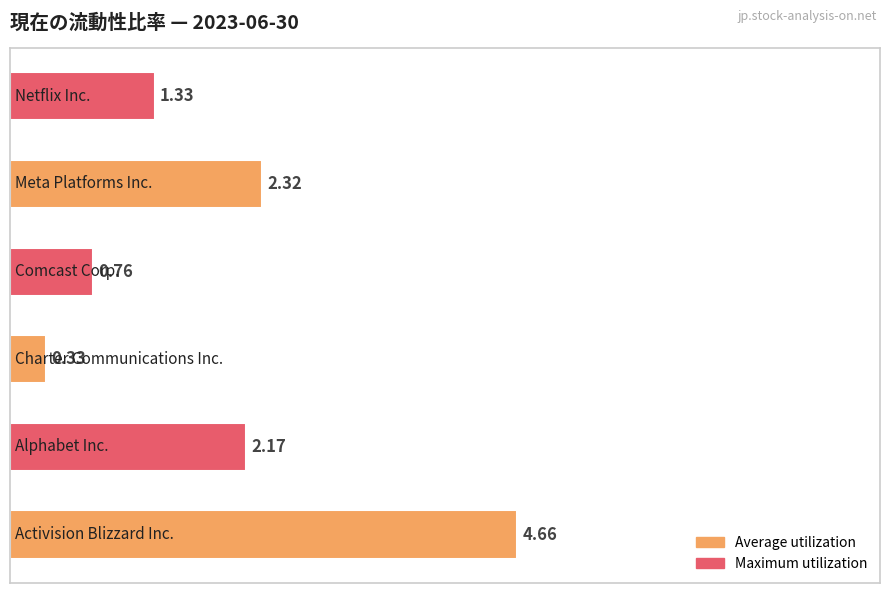

What is the difference between the maximum and minimum values?

4.3